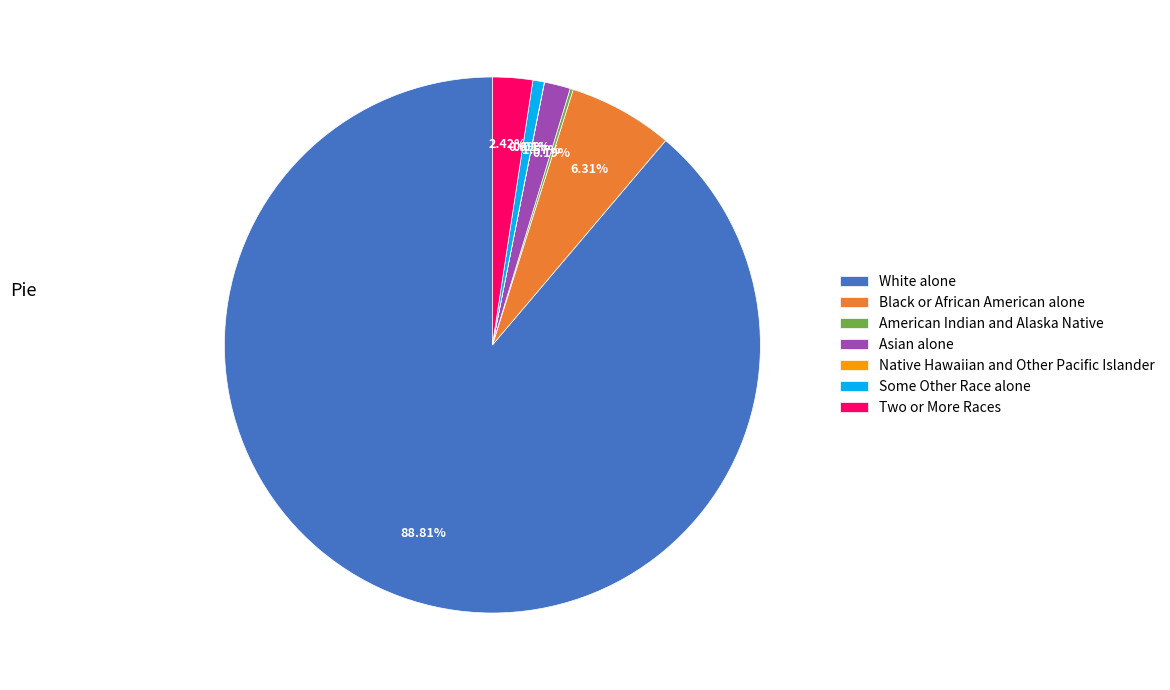

Approximately how many times larger is the value at White alone compared to Some Other Race alone?

129.6